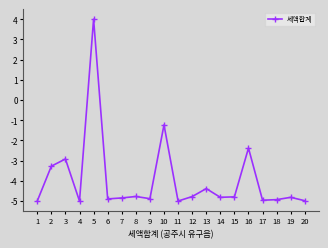

What is the difference between the values at 15 and 5?

8.8